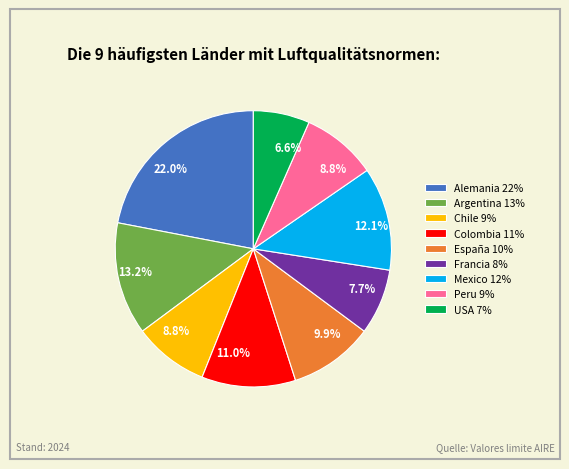

What is the total percentage of Alemania 22% and España 10%?

31.9%